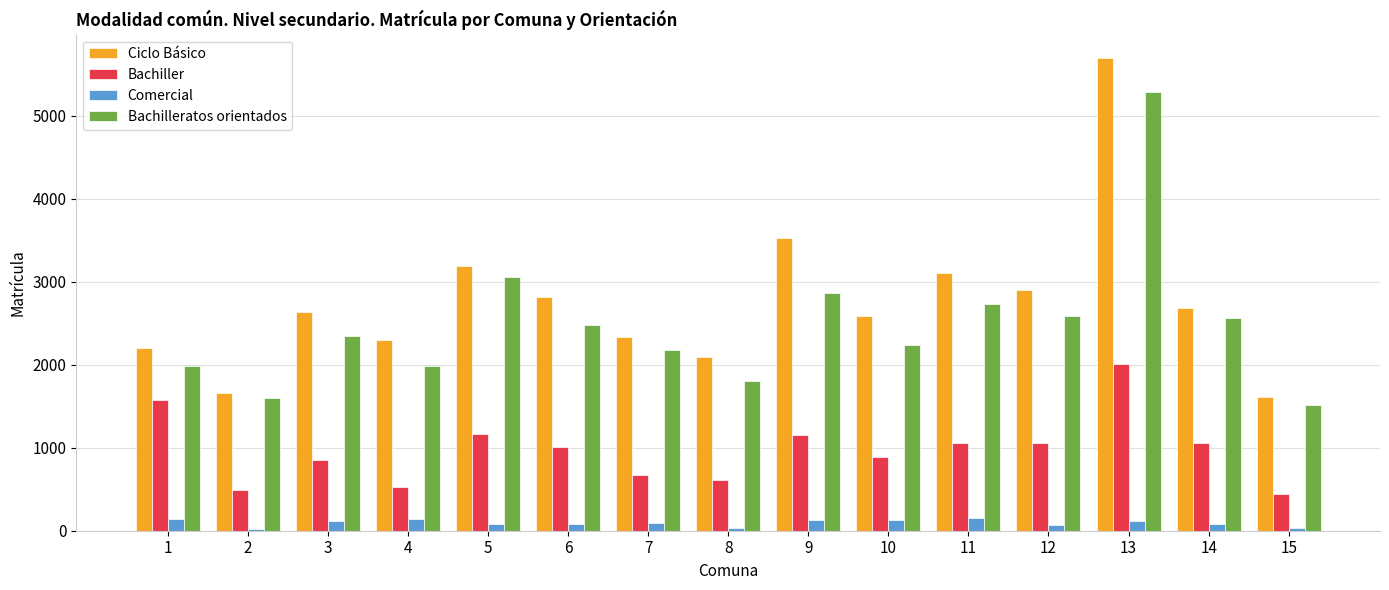

Read the Bachiller value at 7, to the nearest 10.

670